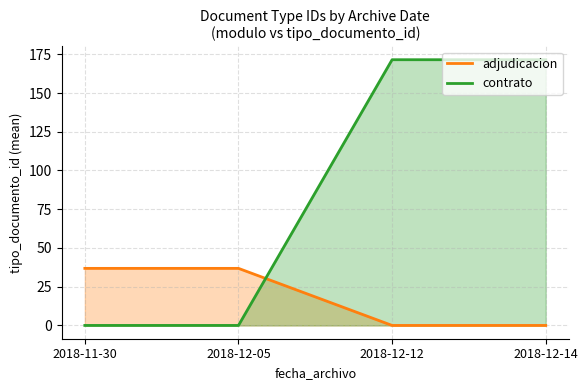

How many values in the contrato series are below 171?

2